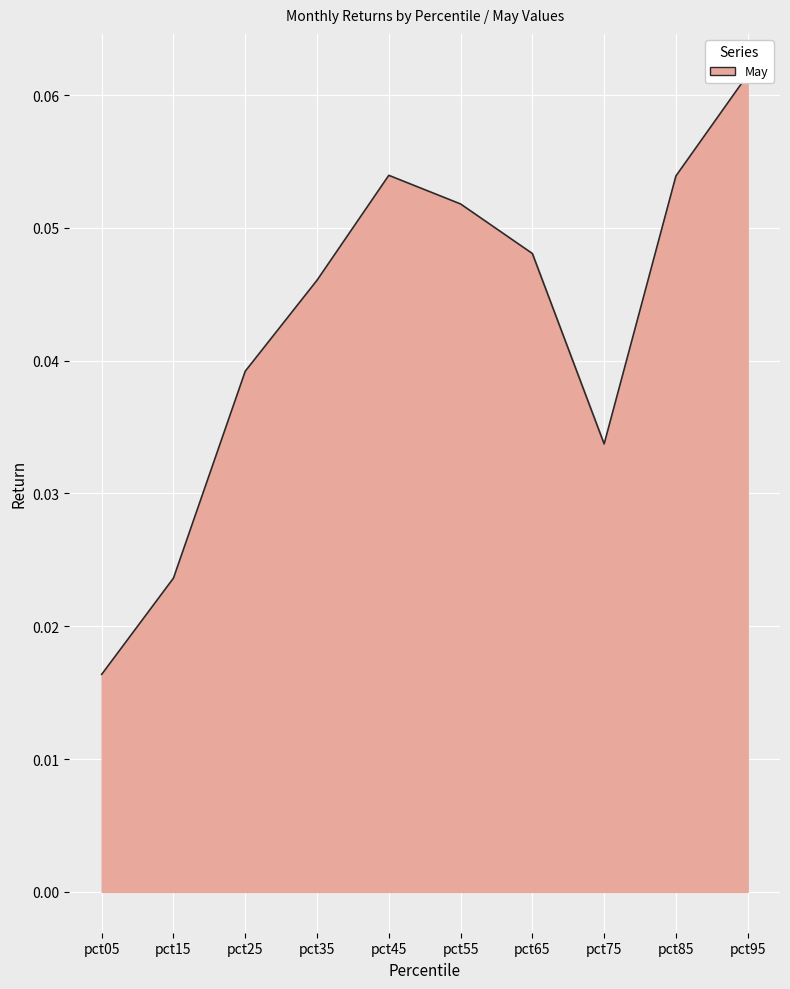

List the labels in order of value, smallest first.

pct05, pct15, pct75, pct25, pct35, pct65, pct55, pct85, pct45, pct95